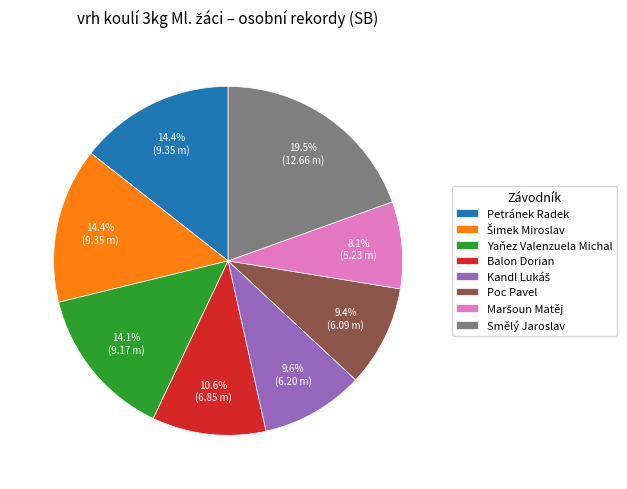

Combined, what portion of the pie is Smělý Jaroslav and Petránek Radek?

33.9%